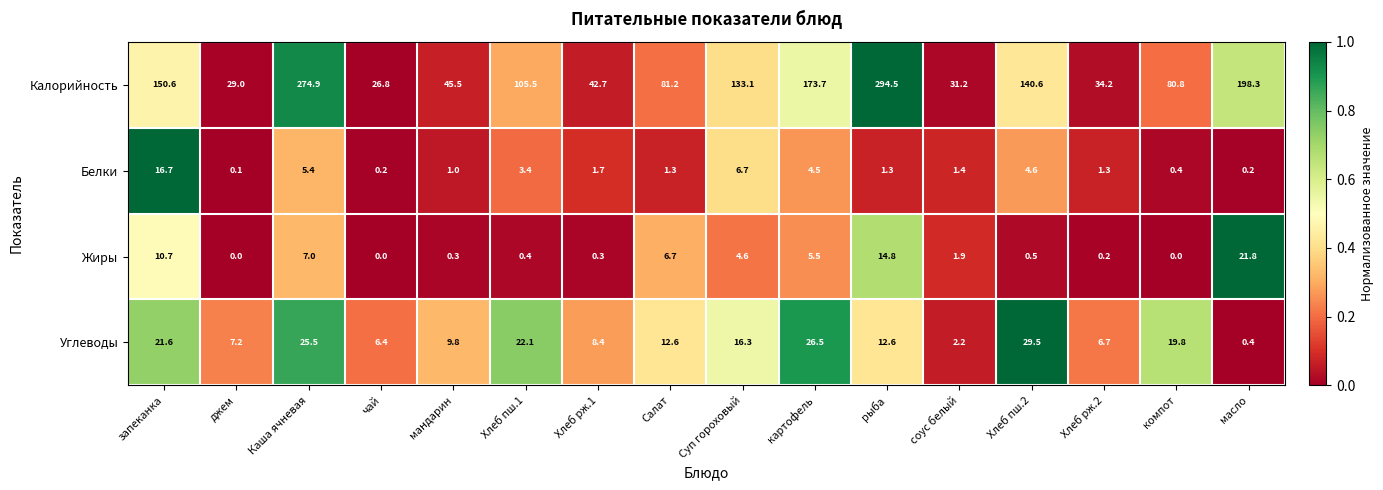

At which category is the sum across all series the highest?

рыба